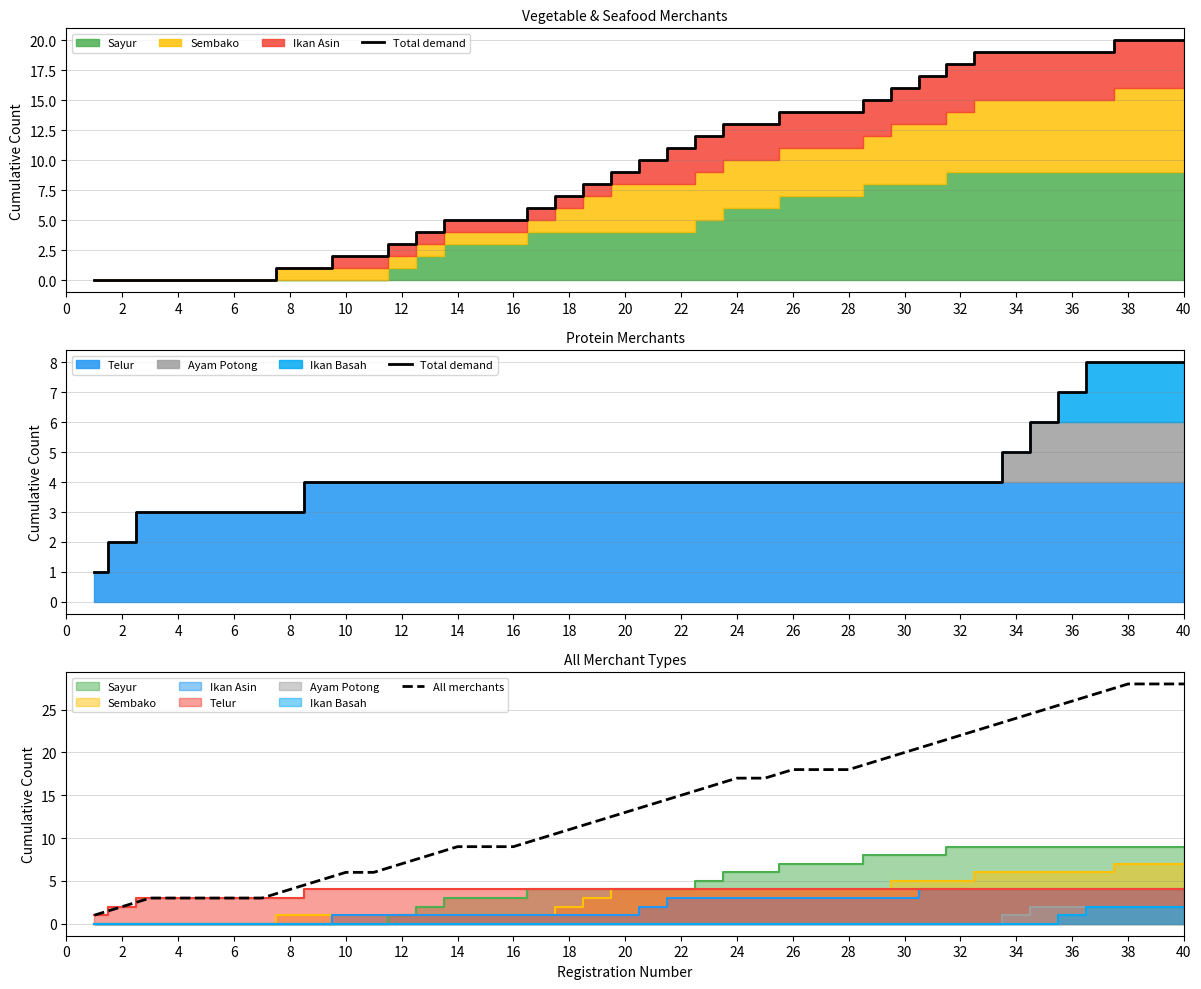

How many categories are shown in the chart?

40